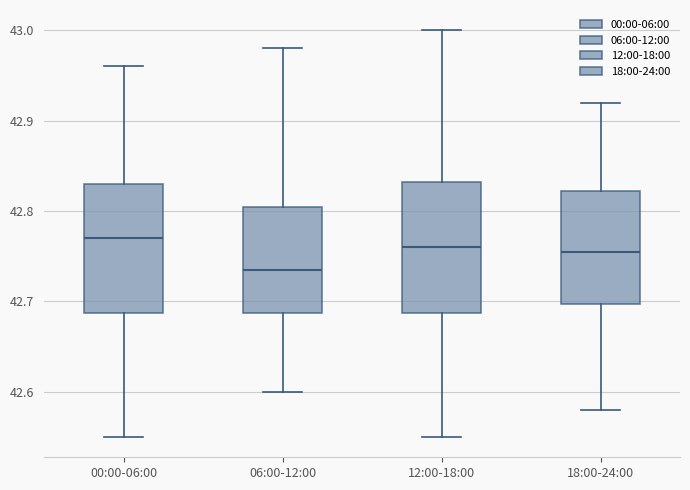

Which box's median line is the lowest?

06:00-12:00